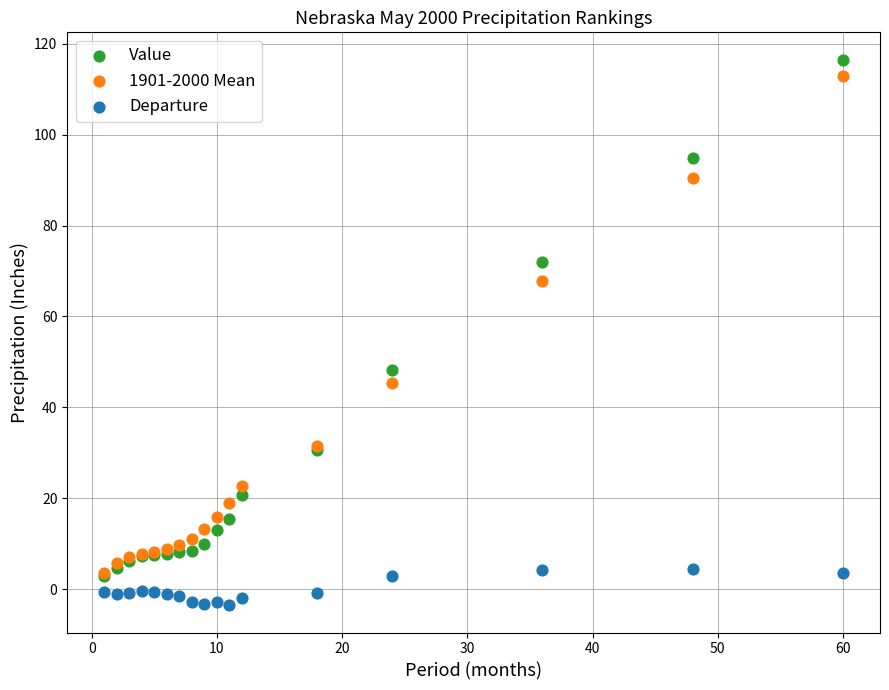

In the Value series, what Y value is closest to 59?

48.2